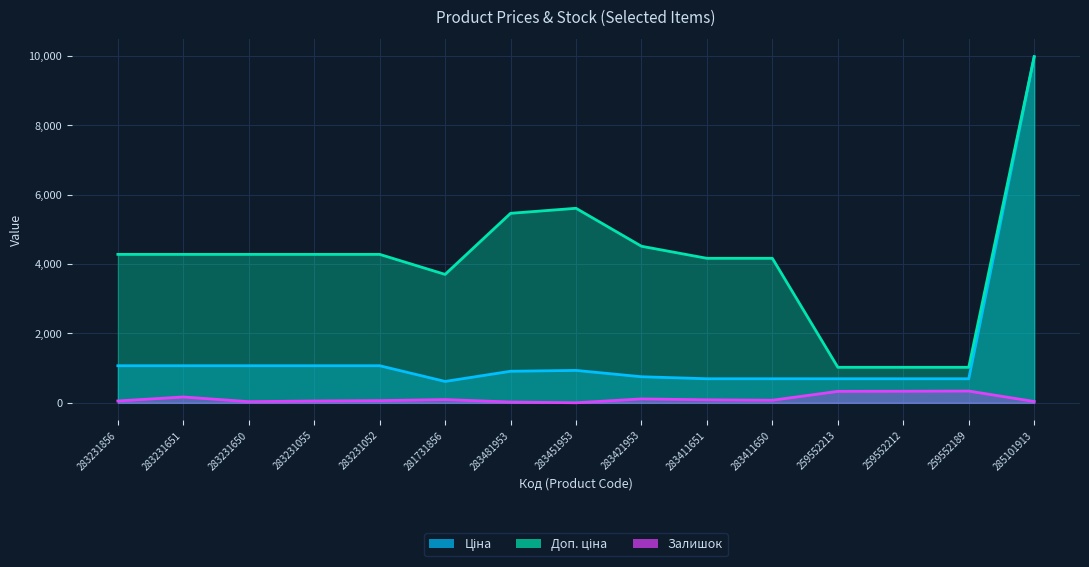

How many lines are shown in the chart?

3